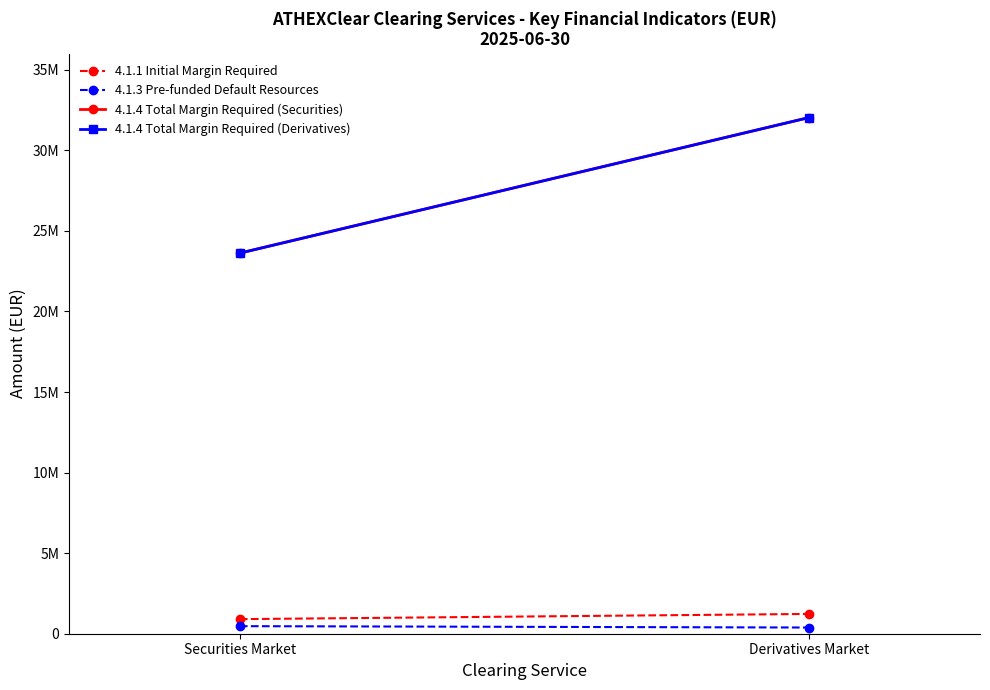

Does the chart have visible grid lines?

No